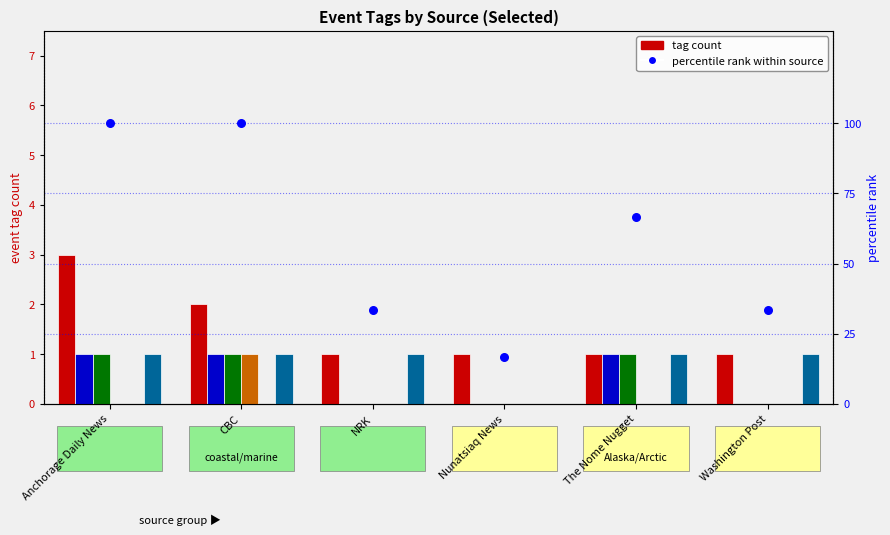

What is the total value across all series at Nunatsiaq News?

1